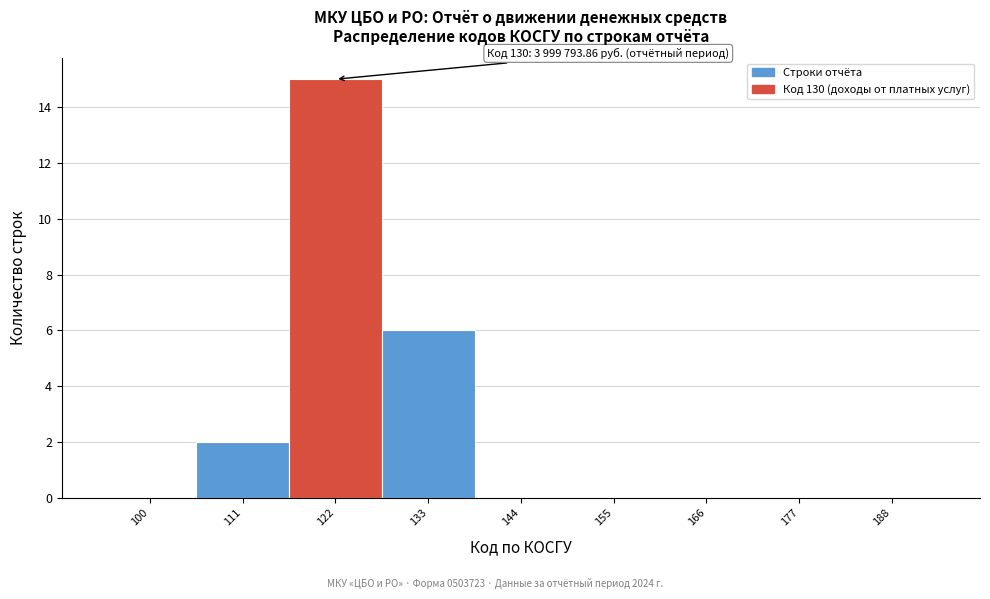

Reading left to right, what are all the values shown in this chart?

100=0	111=2	122=15	133=6	144=0	155=0	166=0	177=0	188=0